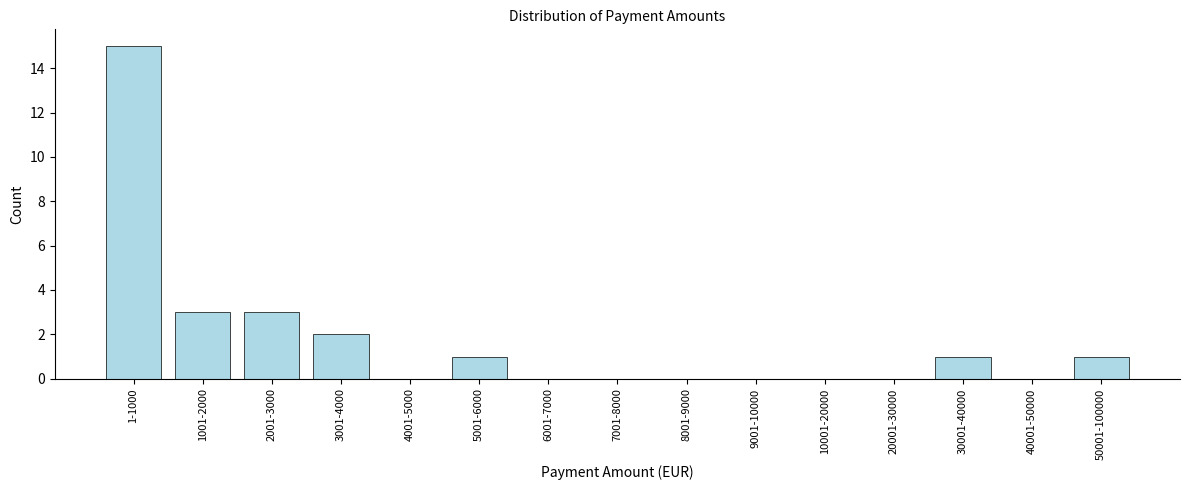

Reading left to right, transcribe all the data shown in this chart.

1-1000=15	1001-2000=3	2001-3000=3	3001-4000=2	4001-5000=0	5001-6000=1	6001-7000=0	7001-8000=0	8001-9000=0	9001-10000=0	10001-20000=0	20001-30000=0	30001-40000=1	40001-50000=0	50001-100000=1